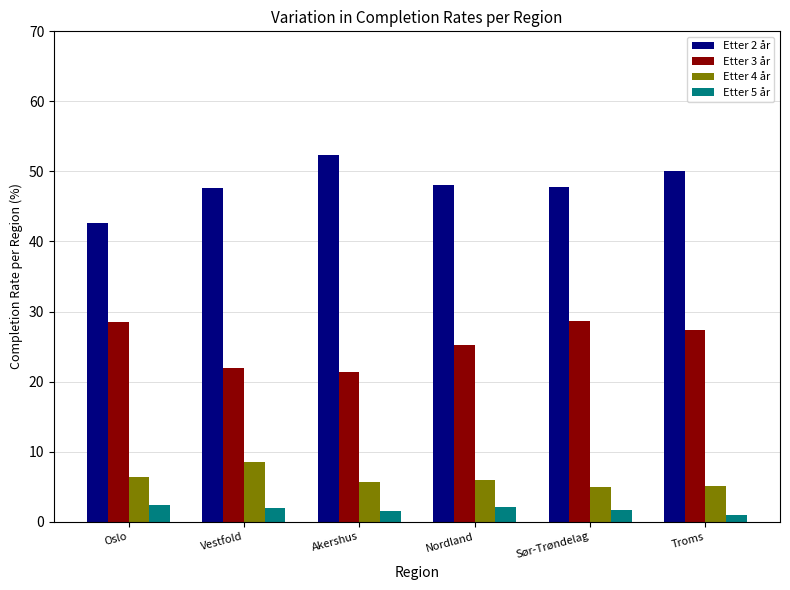

At Akershus, list the series in order from smallest to largest.

Etter 5 år, Etter 4 år, Etter 3 år, Etter 2 år